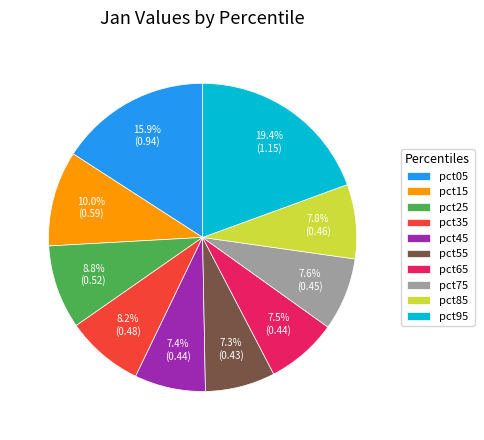

Is there any slice that represents more than half of the pie?

No